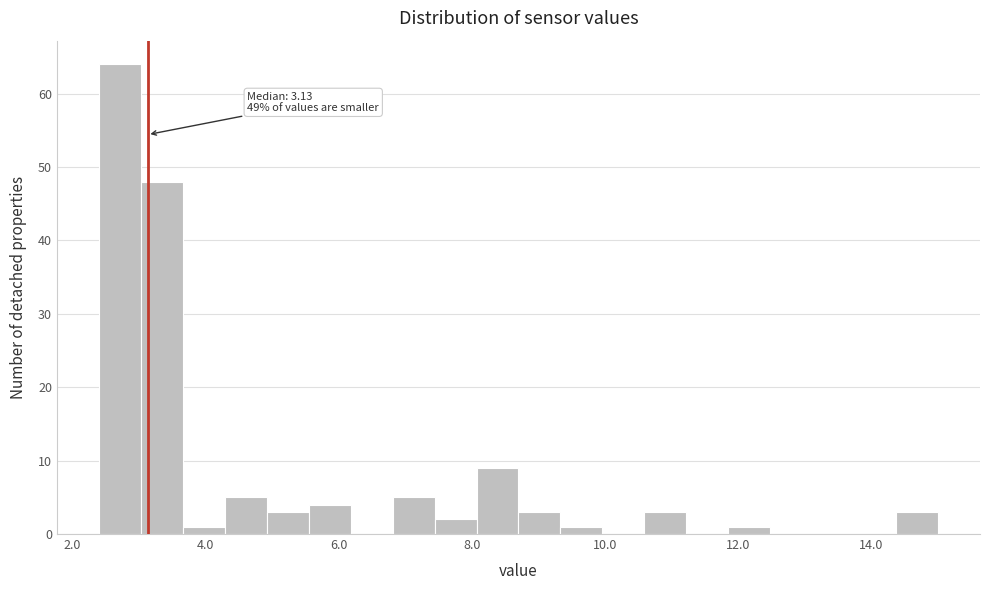

Around what value on the x-axis is the tallest bar? Give the approximate position of its centre, as read against the axis.

2.8